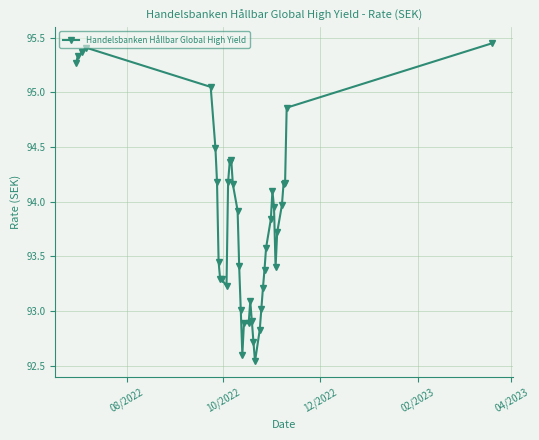

What is the difference between the maximum and minimum values?

2.9